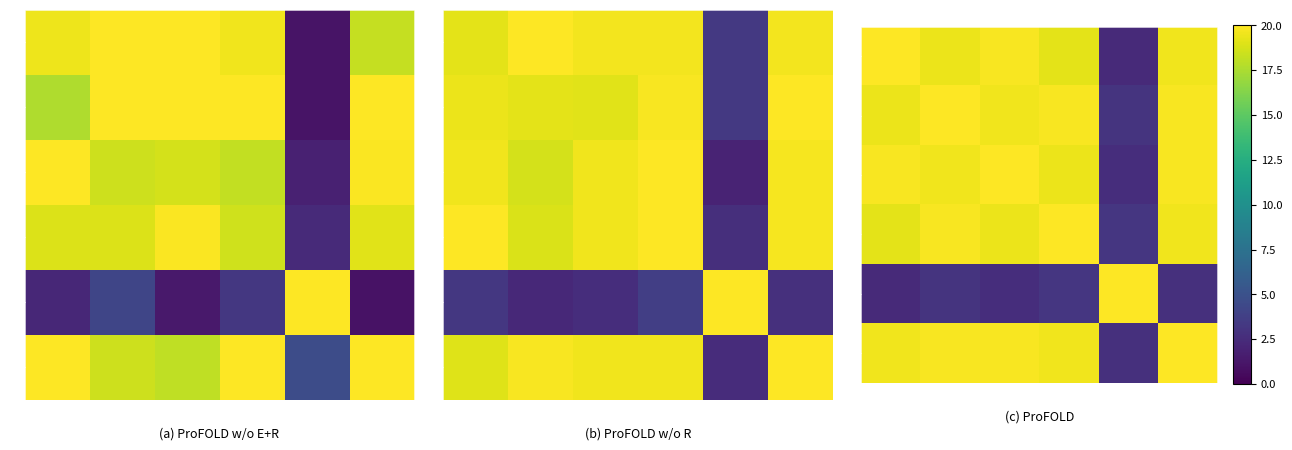

What is the difference between the 3 values at 2 and 3?

0.6